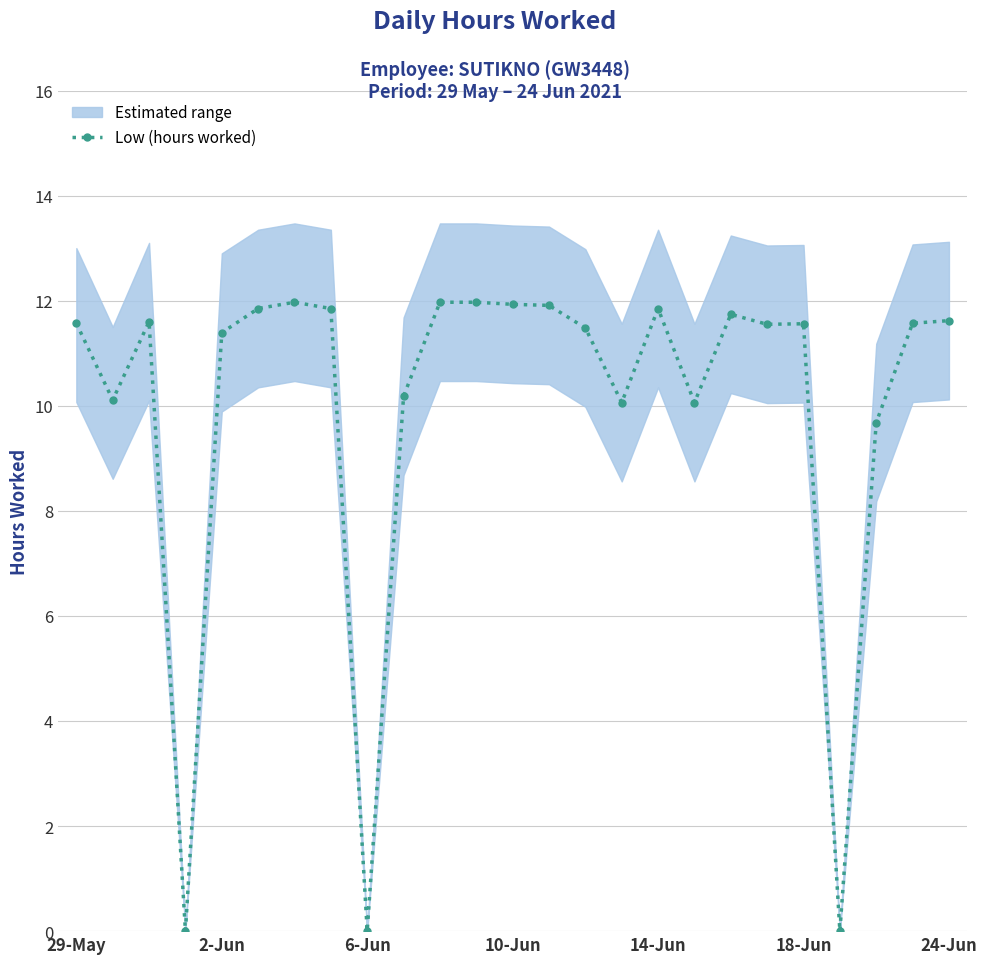

How many data points are less than 11?

8